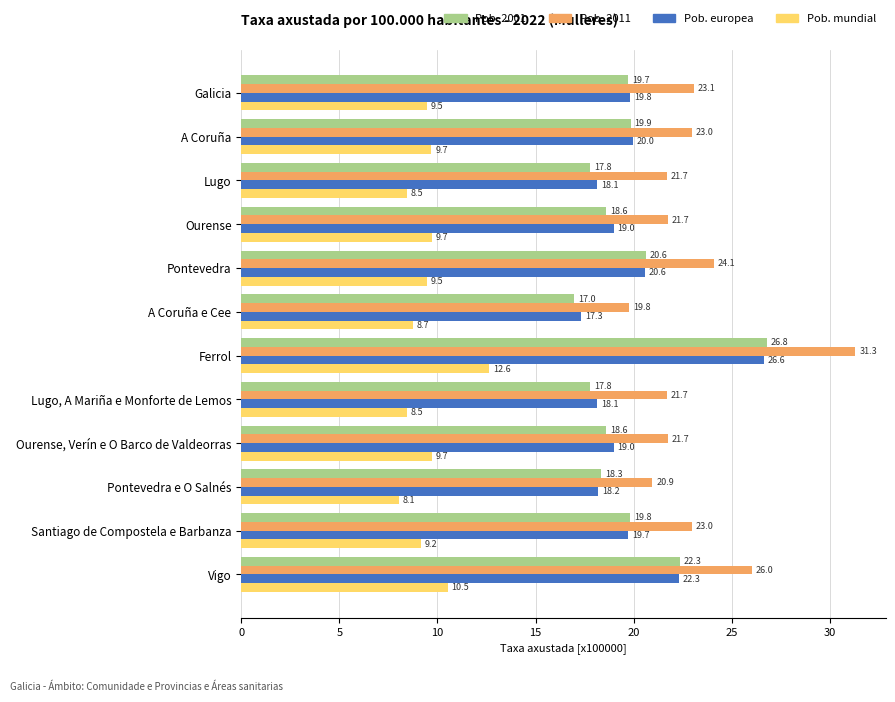

What is the total value across all series at Ourense?

69.0